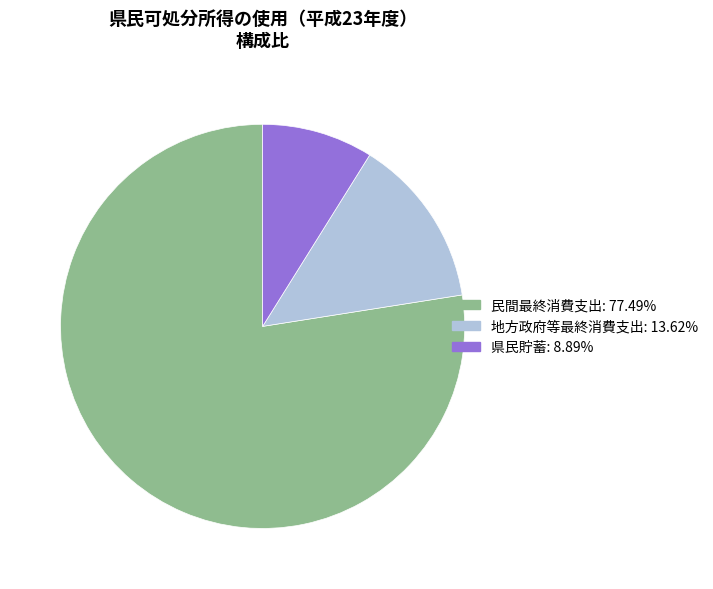

Rank the categories by value from highest to lowest.

民間最終消費支出, 地方政府等最終消費支出, 県民貯蓄